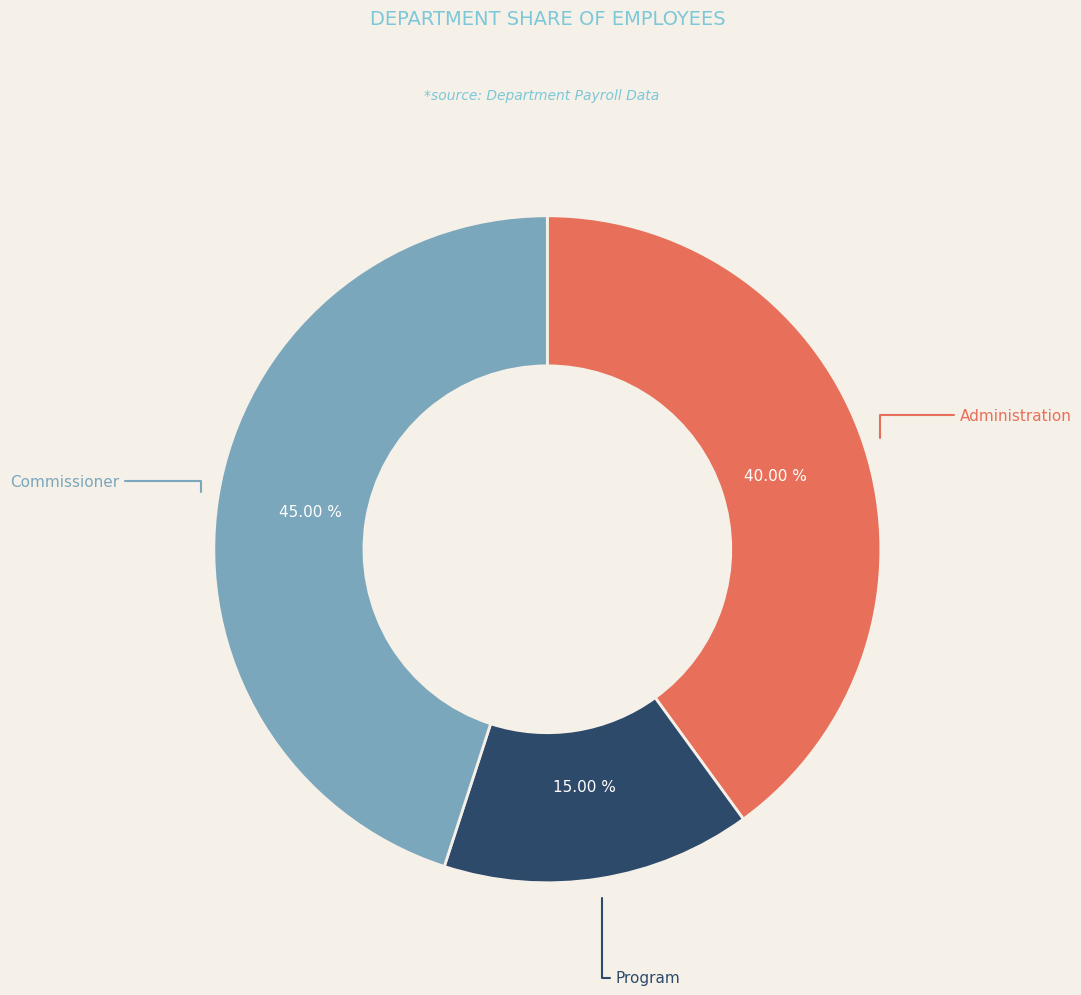

Is there any slice that represents more than half of the pie?

No